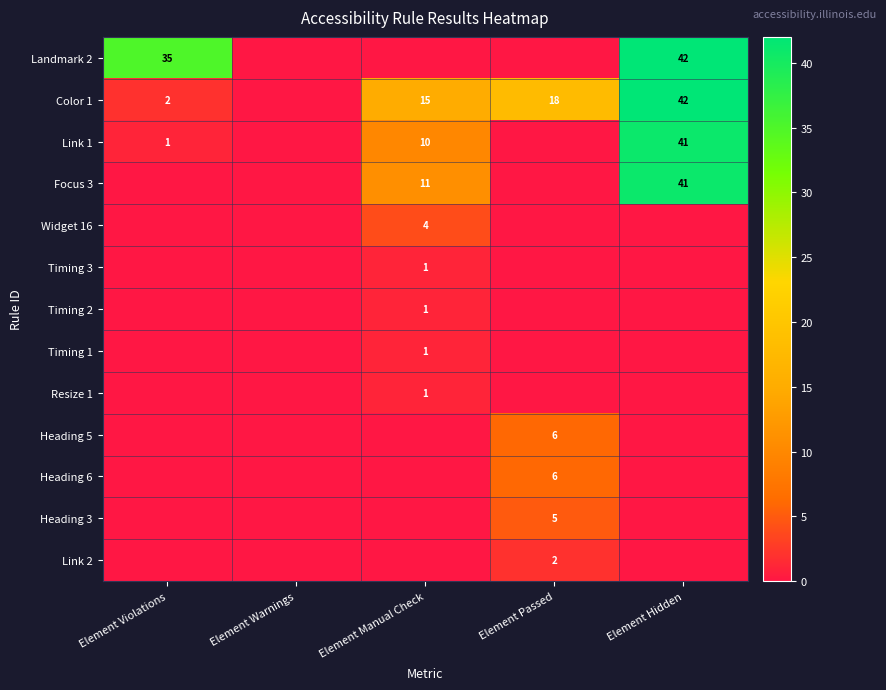

True or false: Widget 16 has a value of 5 at Element Manual Check.

False